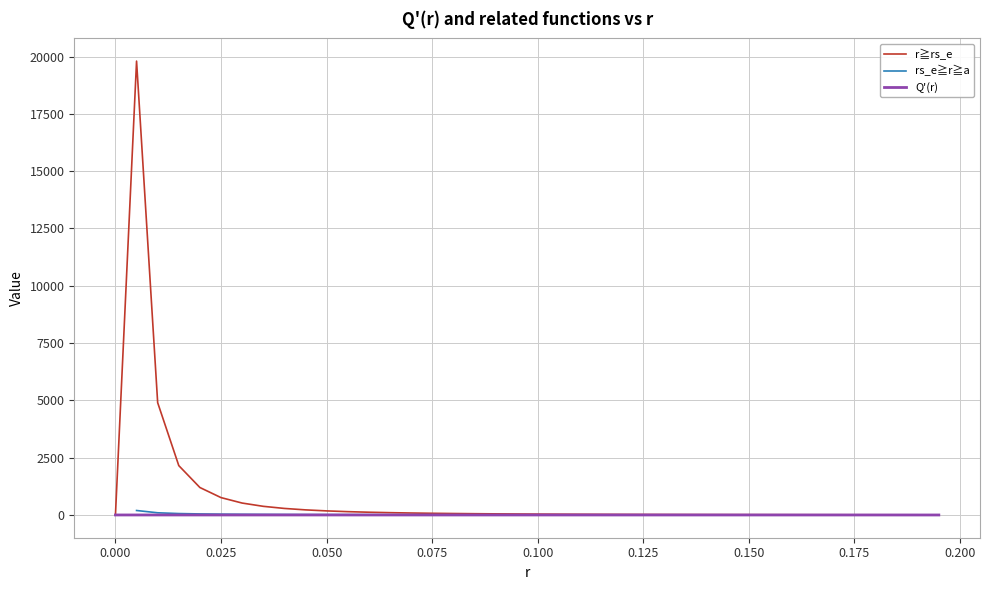

Rank the series by their average value, from highest to lowest.

r≧rs_e, rs_e≧r≧a, Q'(r)